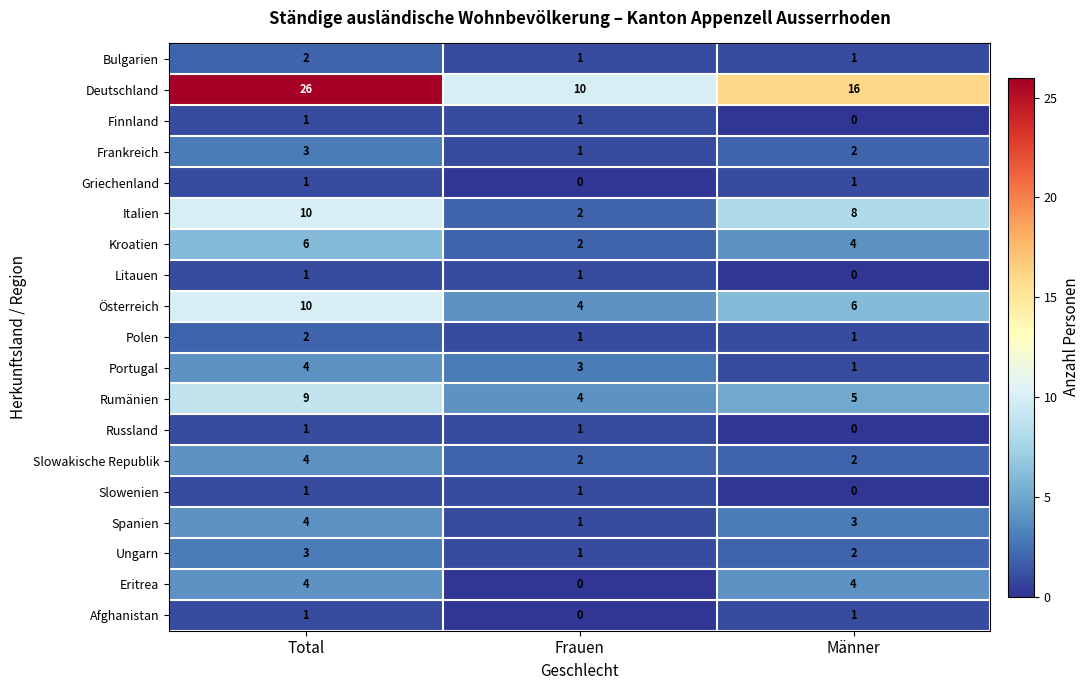

At how many categories does at least one series exceed 15?

2